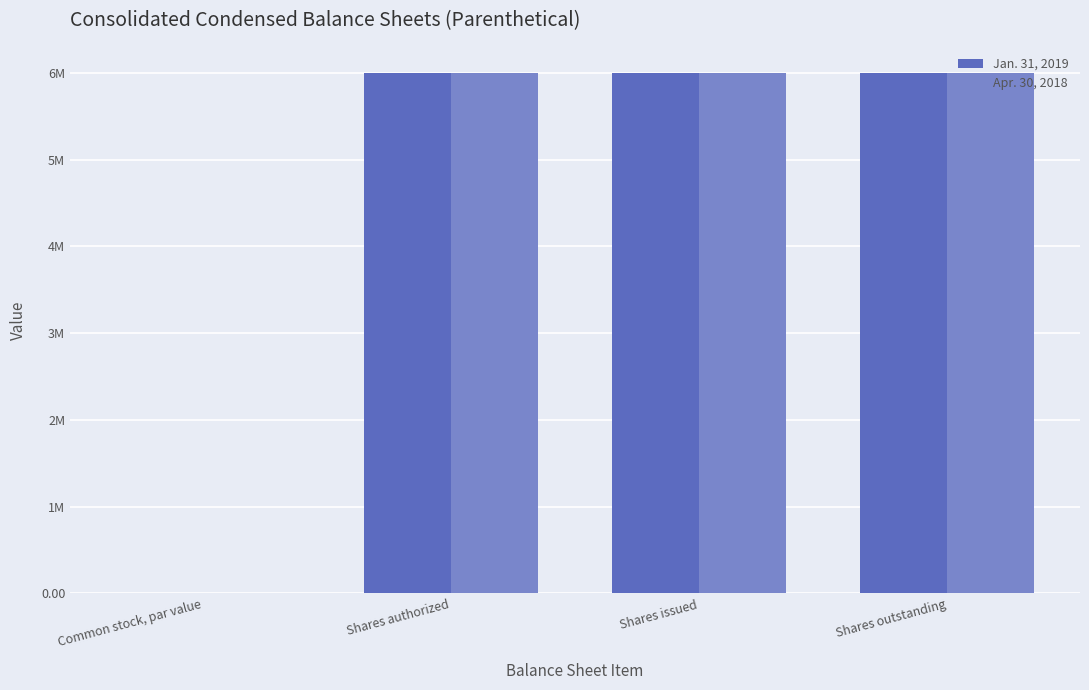

Which series changed the most between Common stock, par value and Shares issued?

Jan. 31, 2019